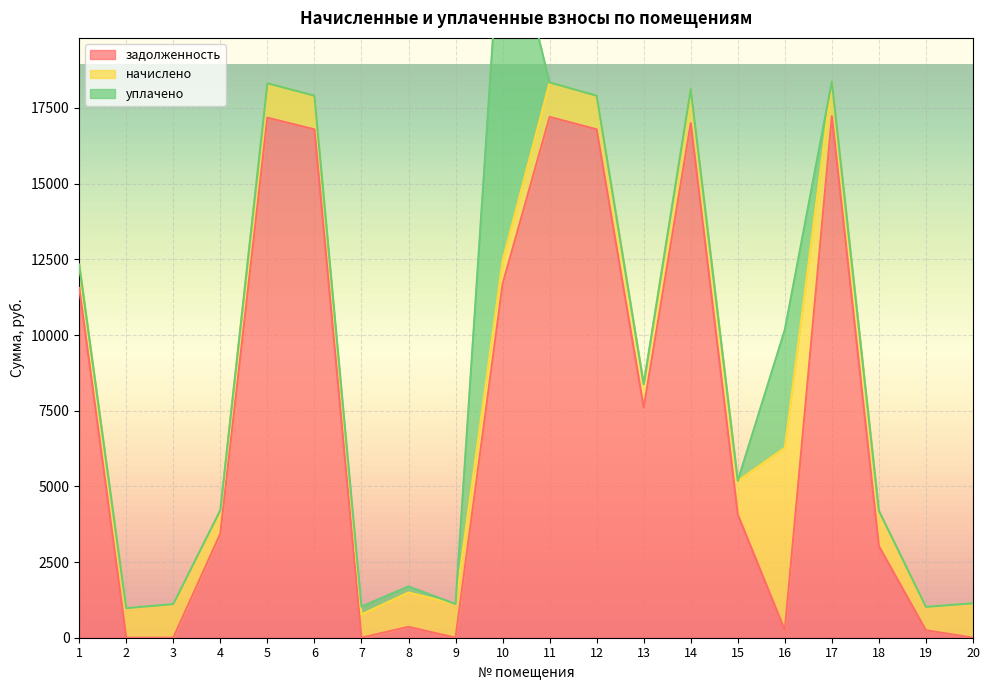

What is the maximum value for задолженность?

17231.3